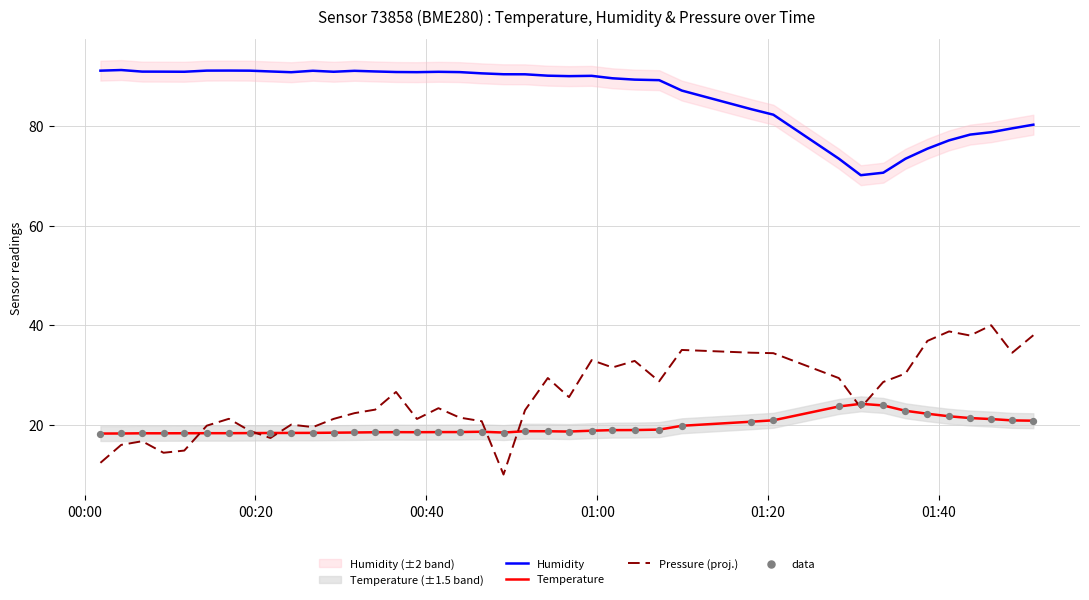

What are all the series names shown in the legend?

Humidity, Temperature, Pressure (proj.), data